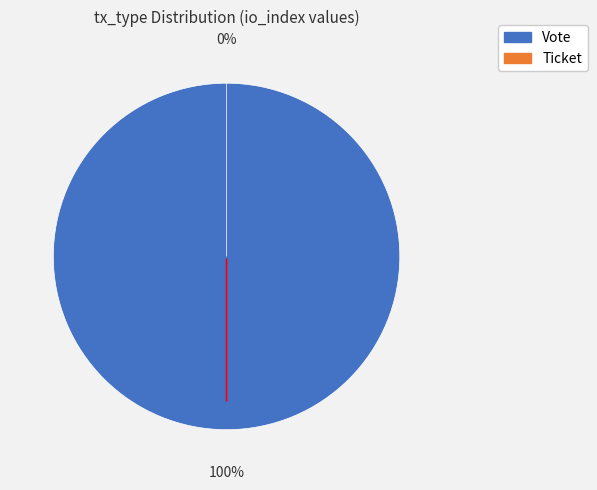

How many slices are in this pie chart?

2